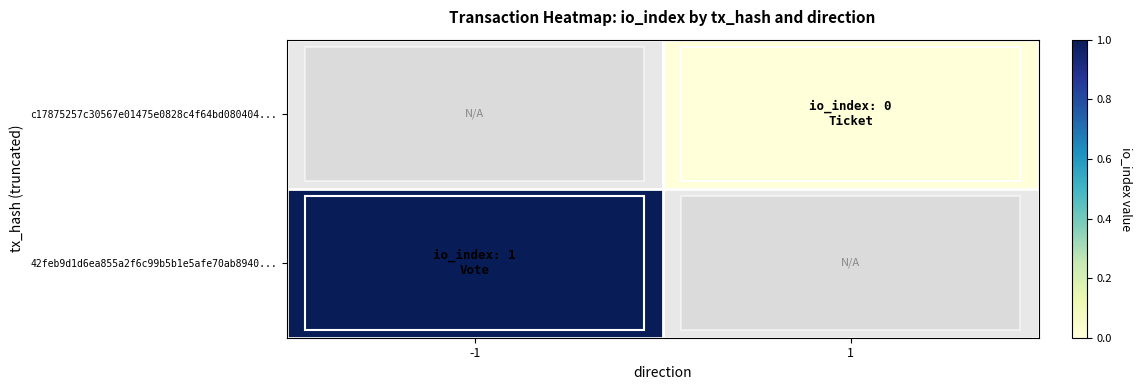

Between -1 and 1, which is larger?

1